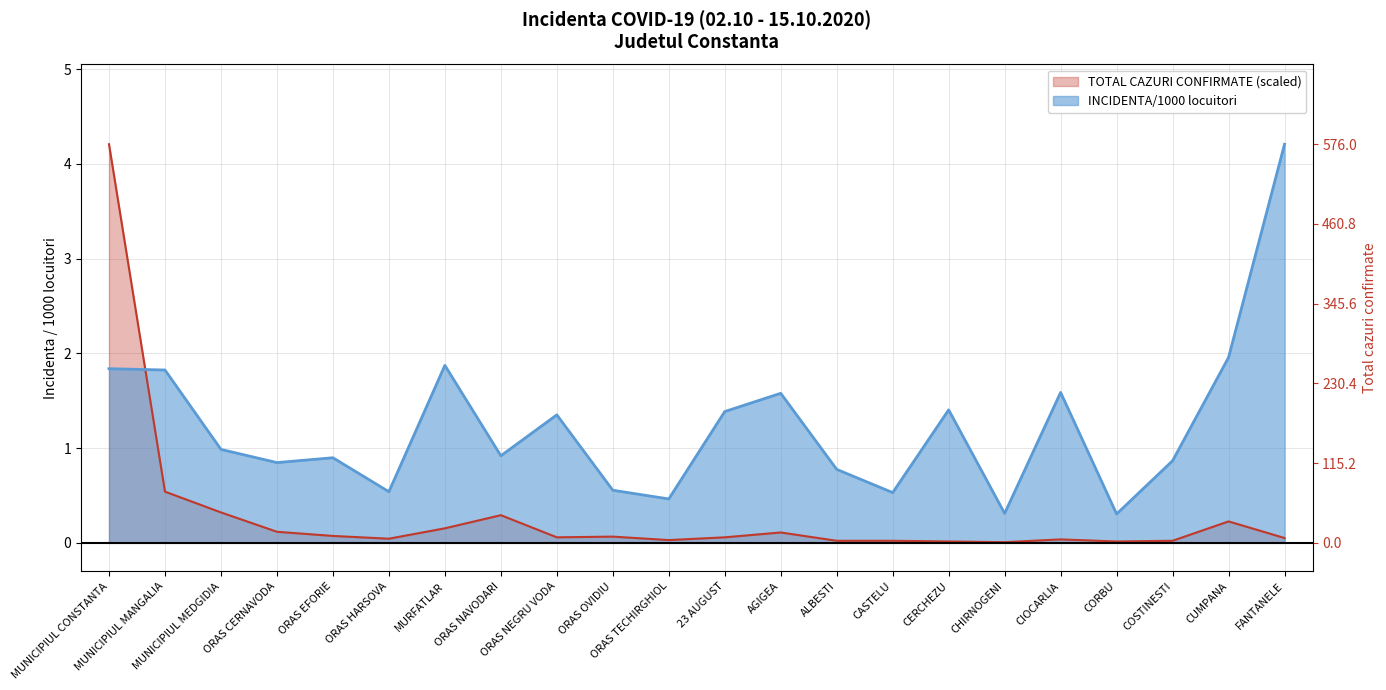

What position from the left is ORAS NEGRU VODA?

9